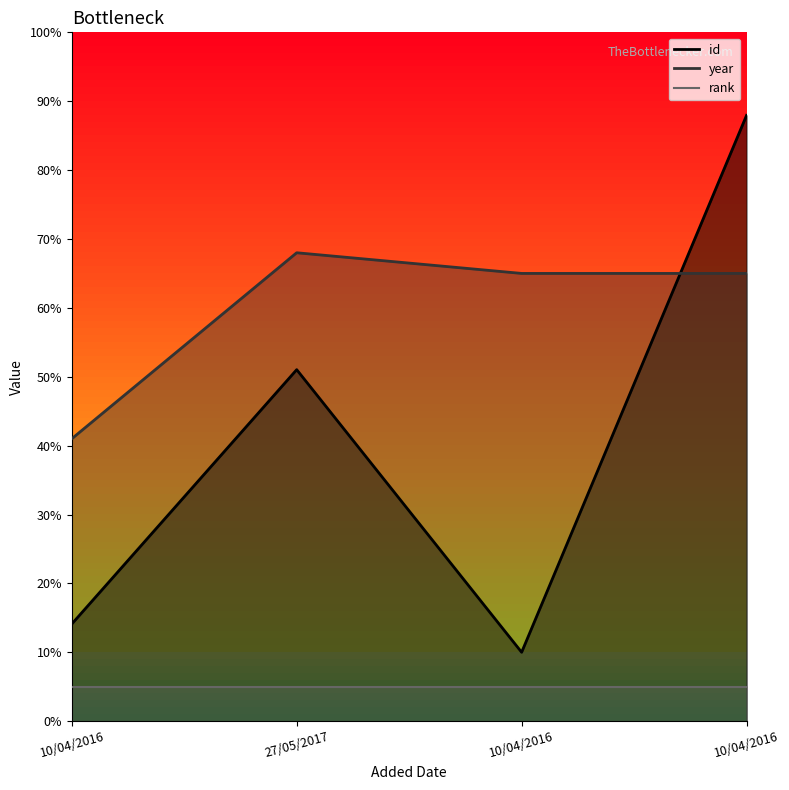

How many intersections are there between year and id?

1